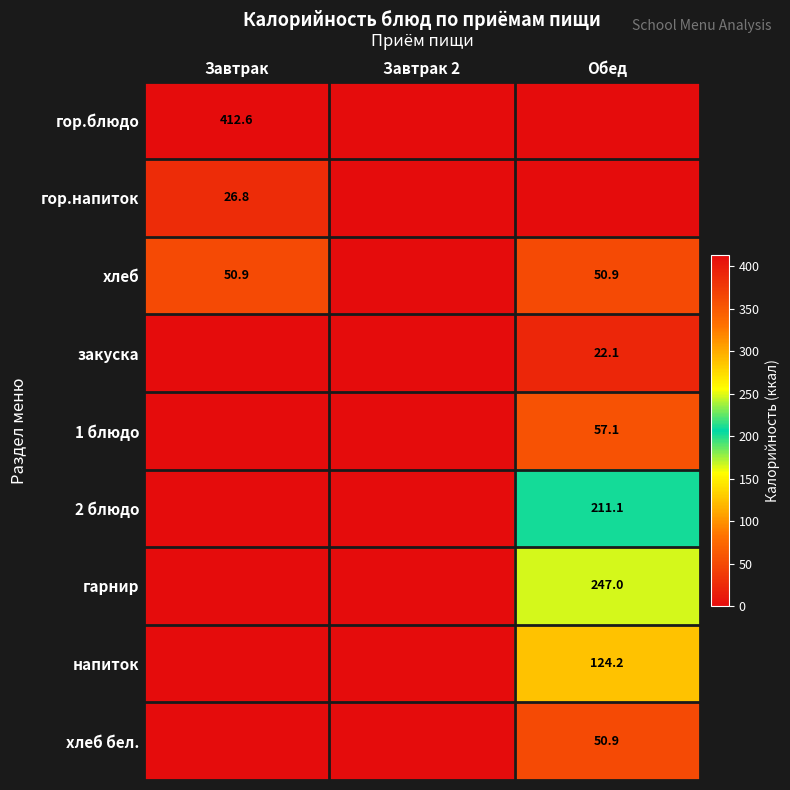

Is the value of закуска at Обед greater than the value of гор.блюдо at Завтрак?

No